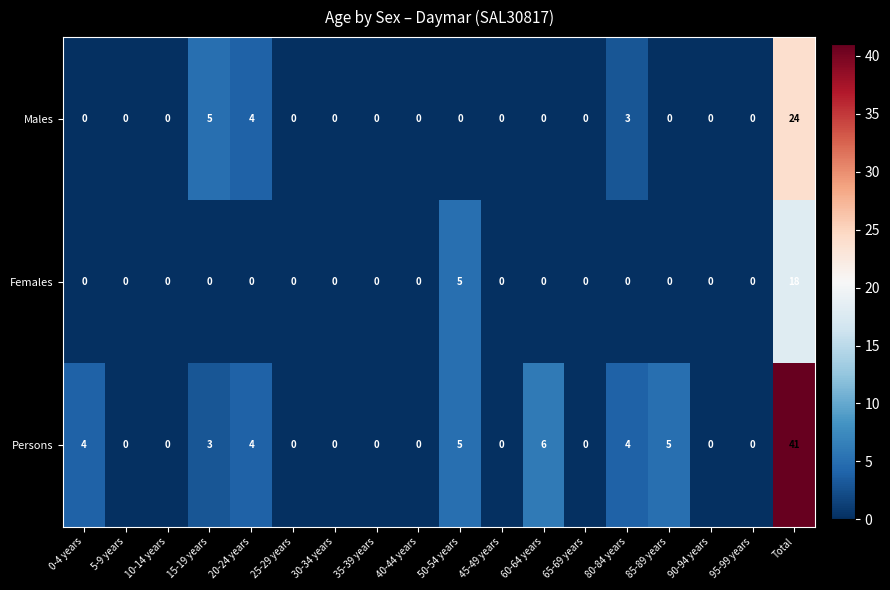

Rank the series by their average value, from lowest to highest.

Females, Males, Persons